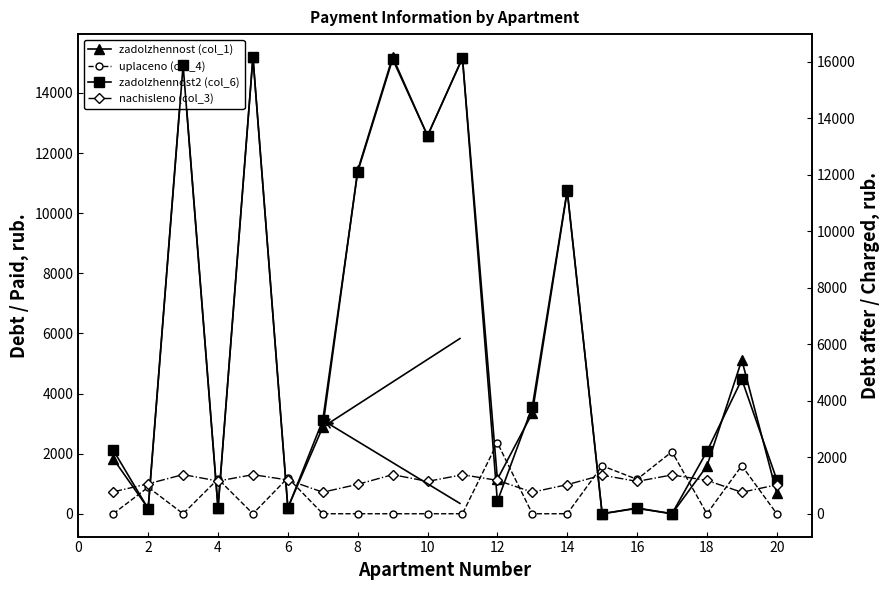

At how many categories does at least one series exceed 2185?

13